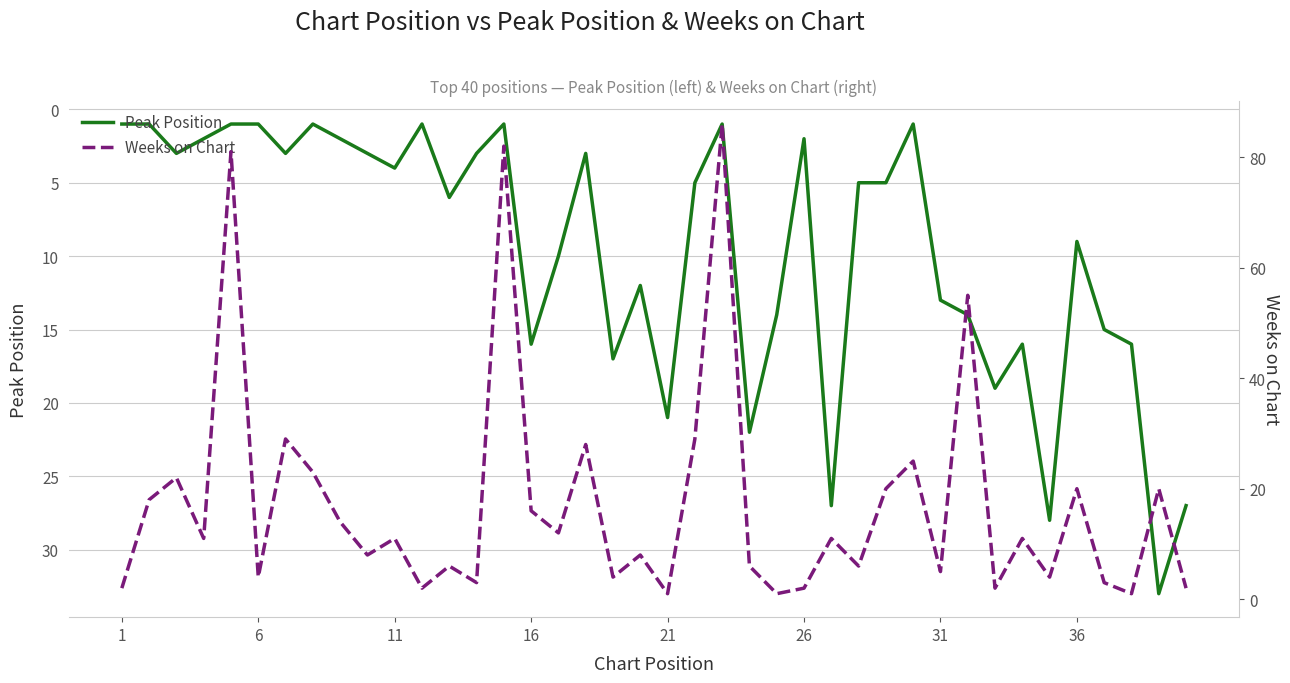

True or false: Weeks on Chart and Peak Position cross at least once.

True